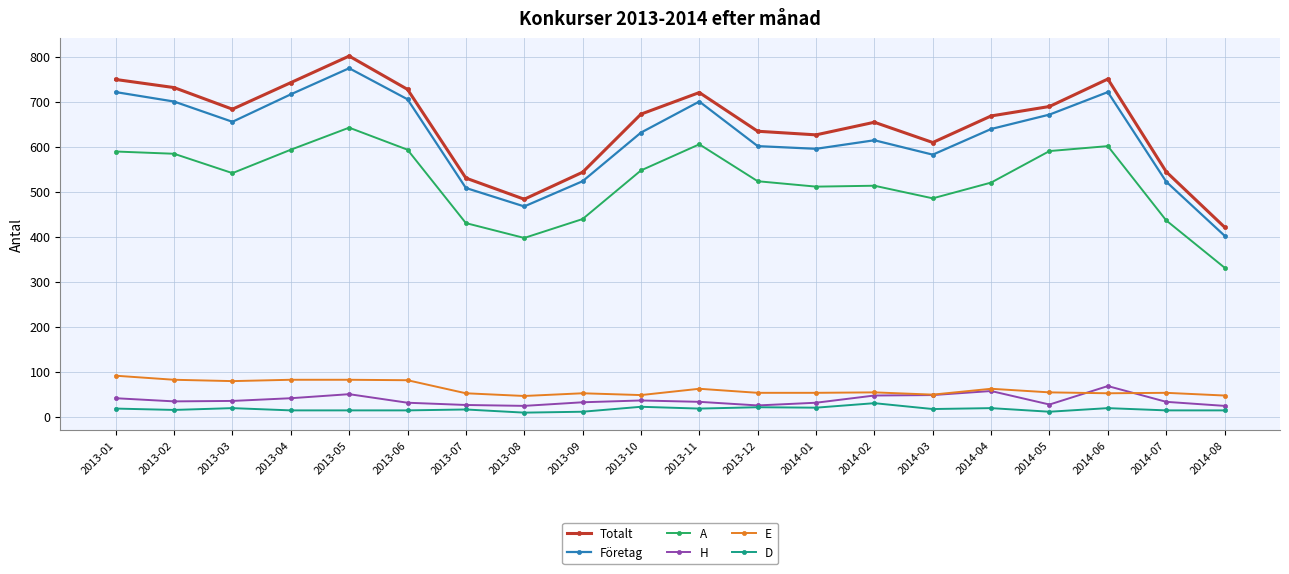

True or false: A and Totalt intersect in this chart.

False